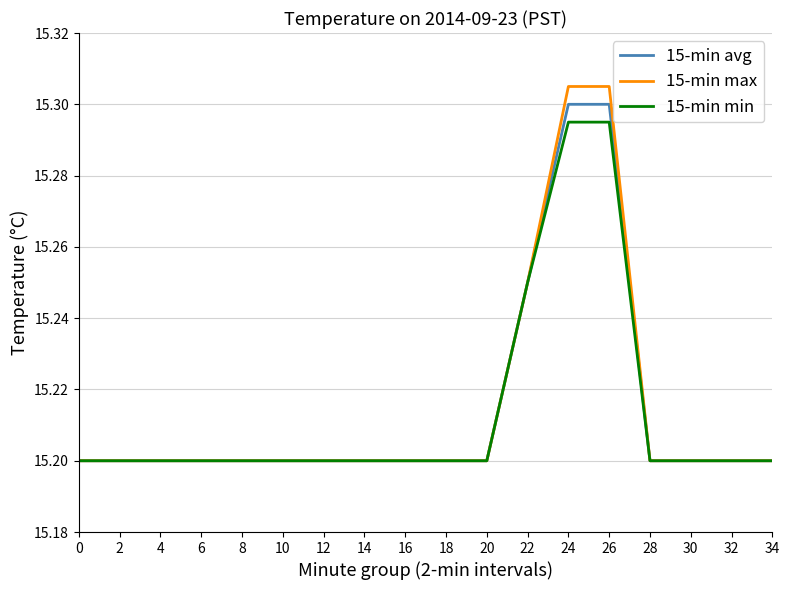

Between 20 and 24, which series saw the biggest shift?

15-min max